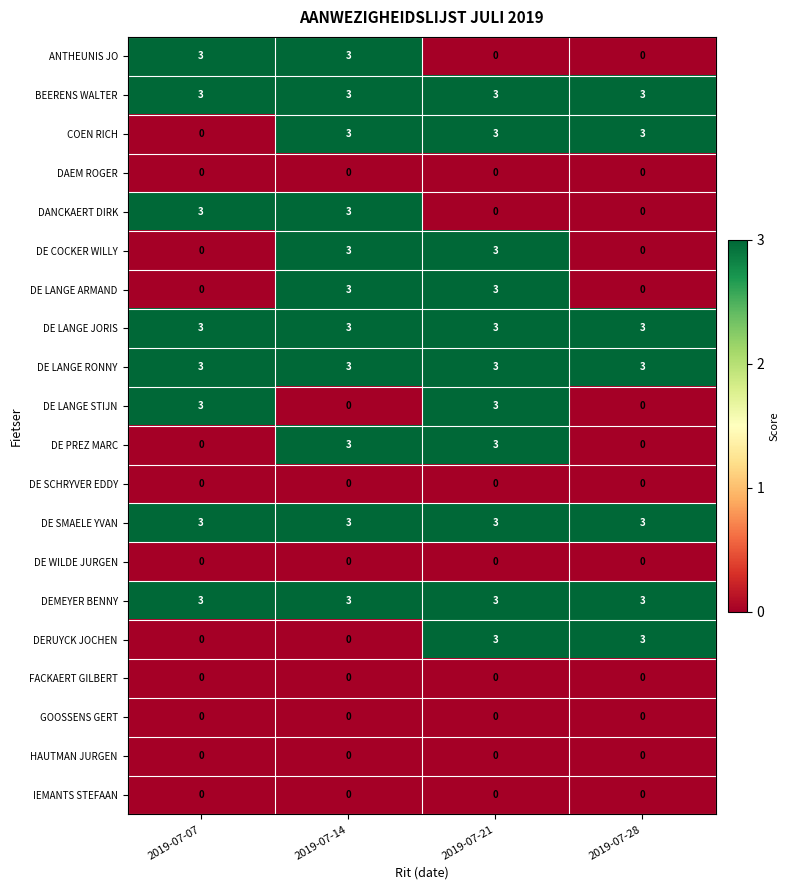

What is the sum of all DE LANGE STIJN values?

6